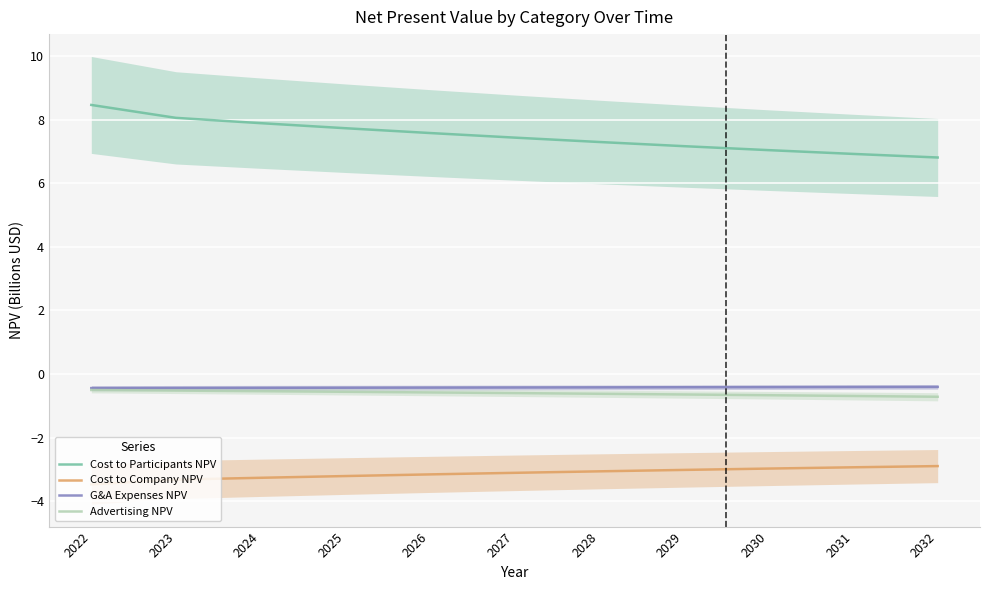

True or false: Cost to Participants NPV has a value of 12.6 at 2022.

False